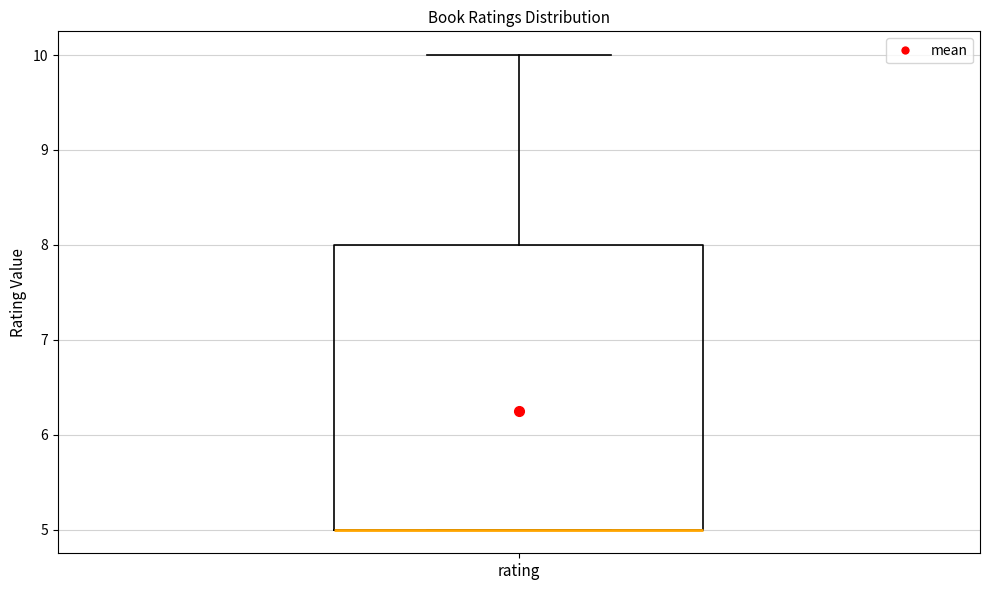

Where does the upper whisker of the box for rating end on the y-axis? The values are not printed on the chart, so give them approximately, as read against the axis.

10